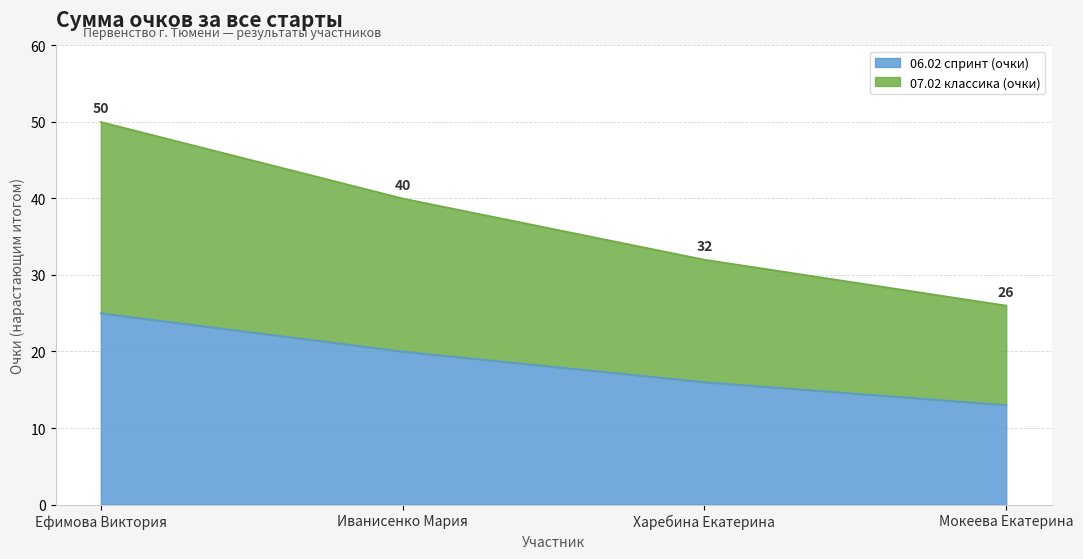

List the series in order of their peak value, highest first.

07.02 классика (очки), 06.02 спринт (очки)